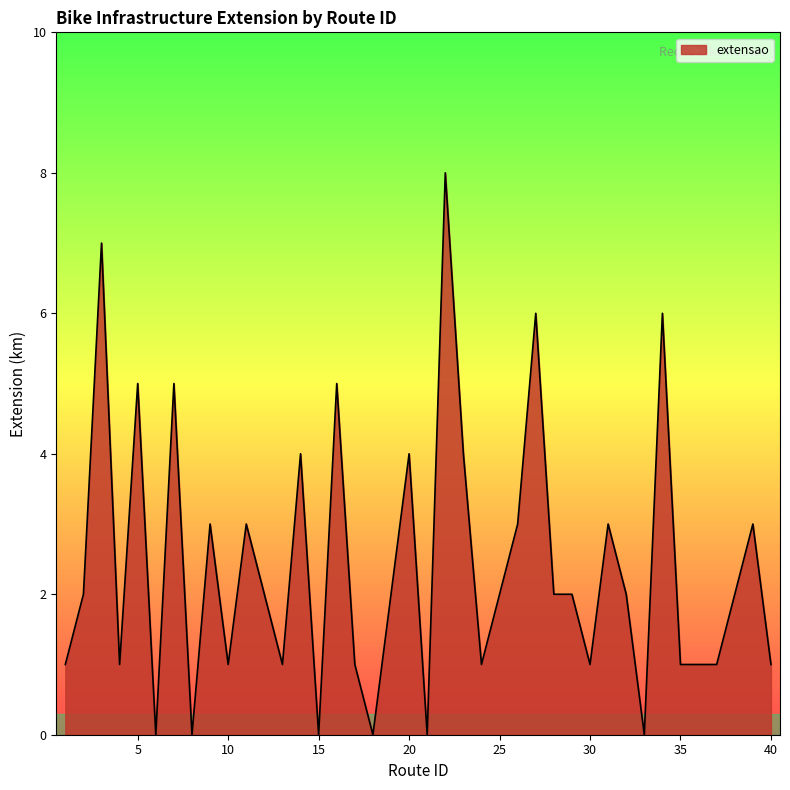

What is the greatest value displayed?

8